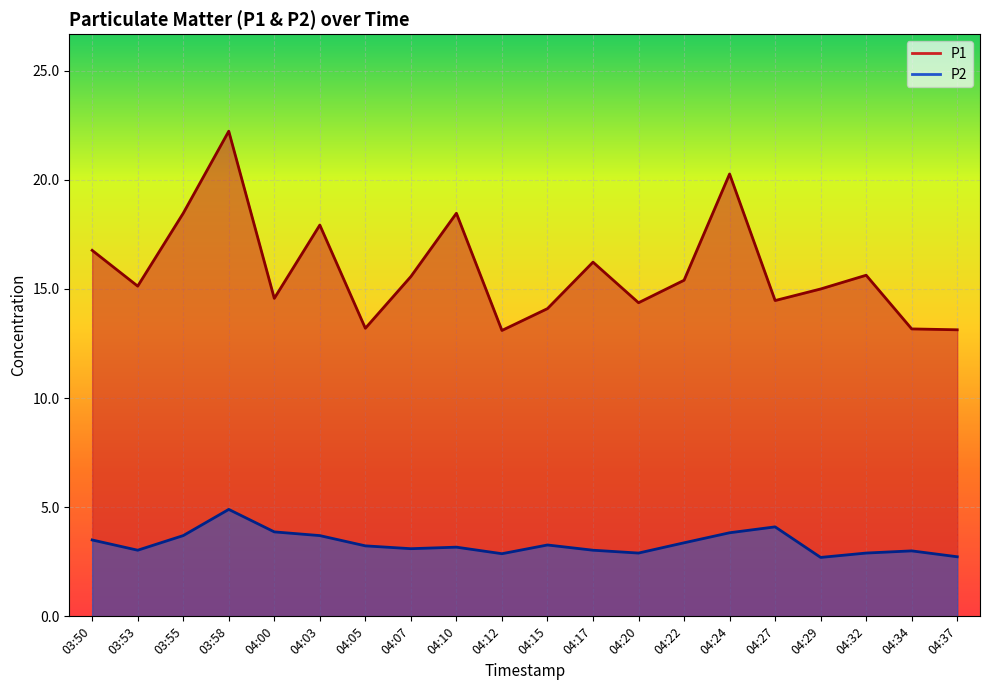

List the series in order of their overall mean, highest first.

P1, P2